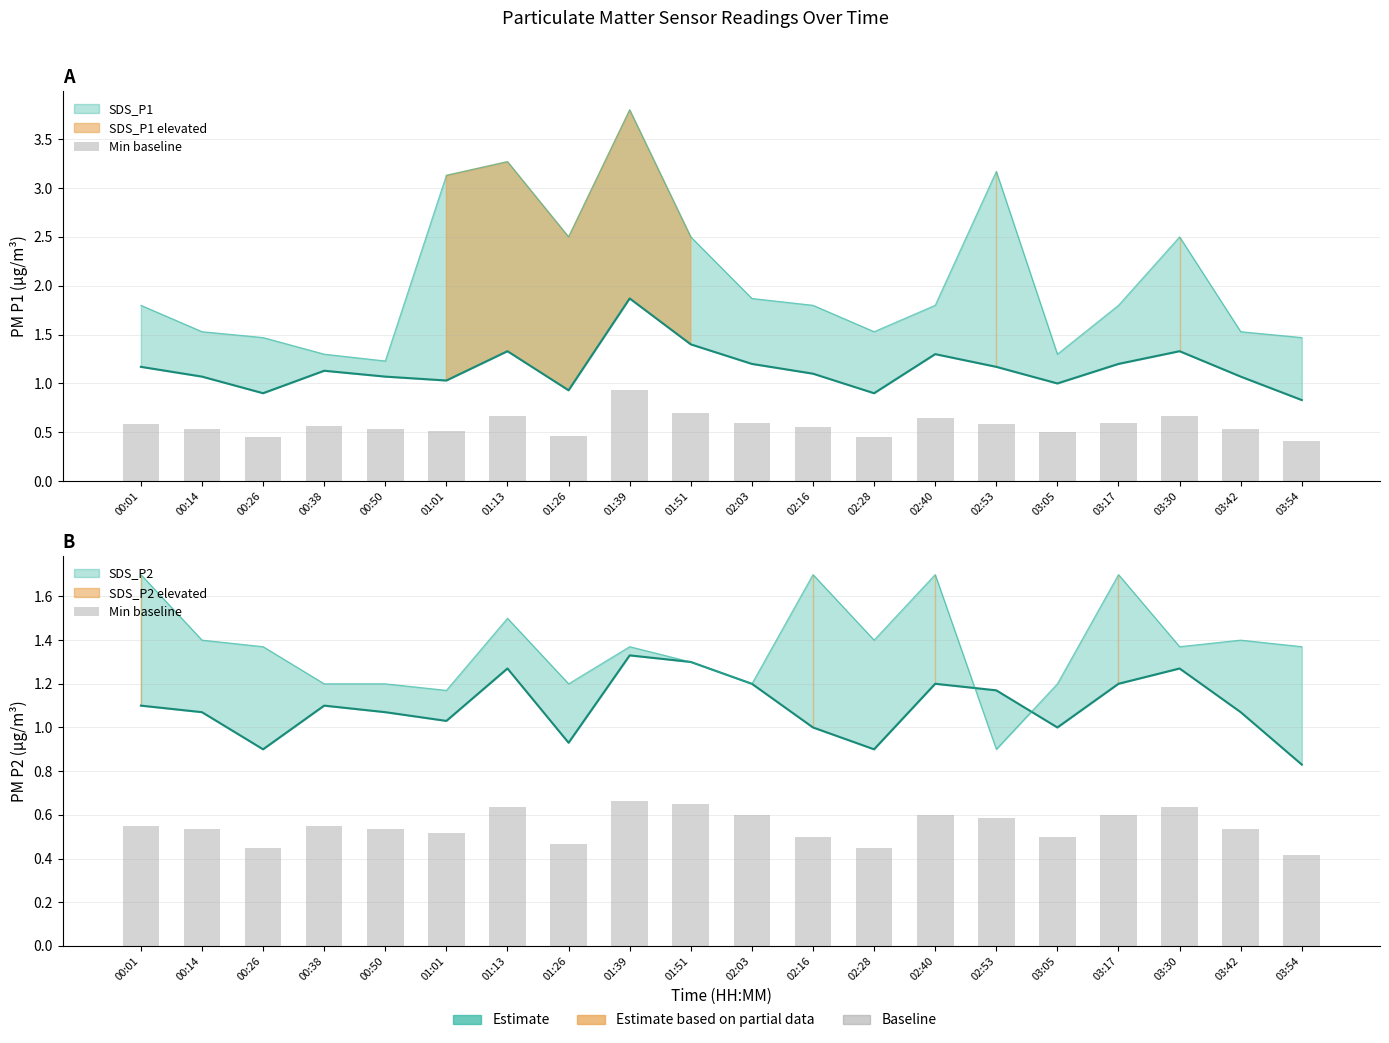

The chart shows a value of 0.5 at 00:14. True or false?

True